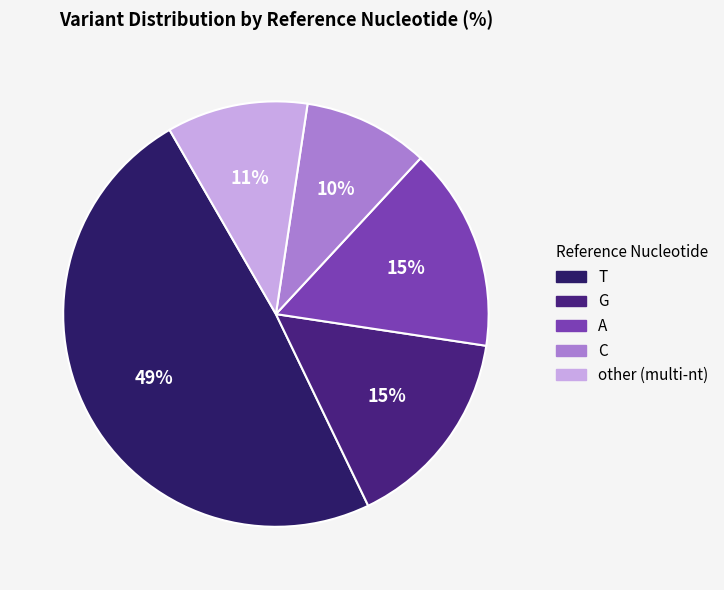

What is the smallest slice in the pie chart?

C